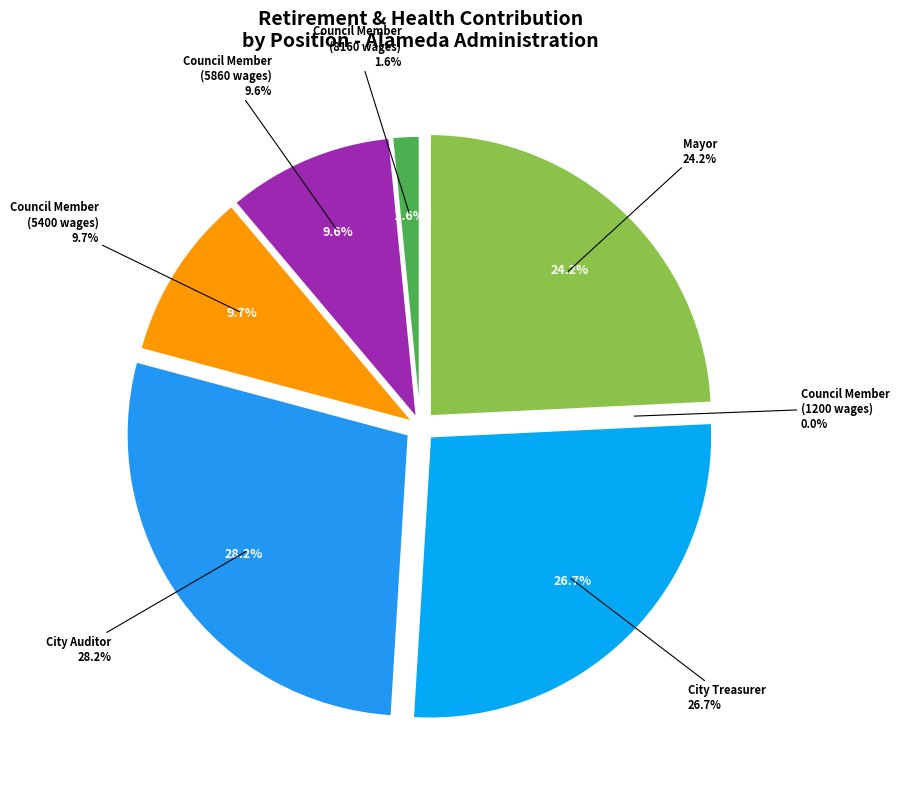

What is the total percentage of City Auditor and Council Member (5400)?

37.9%